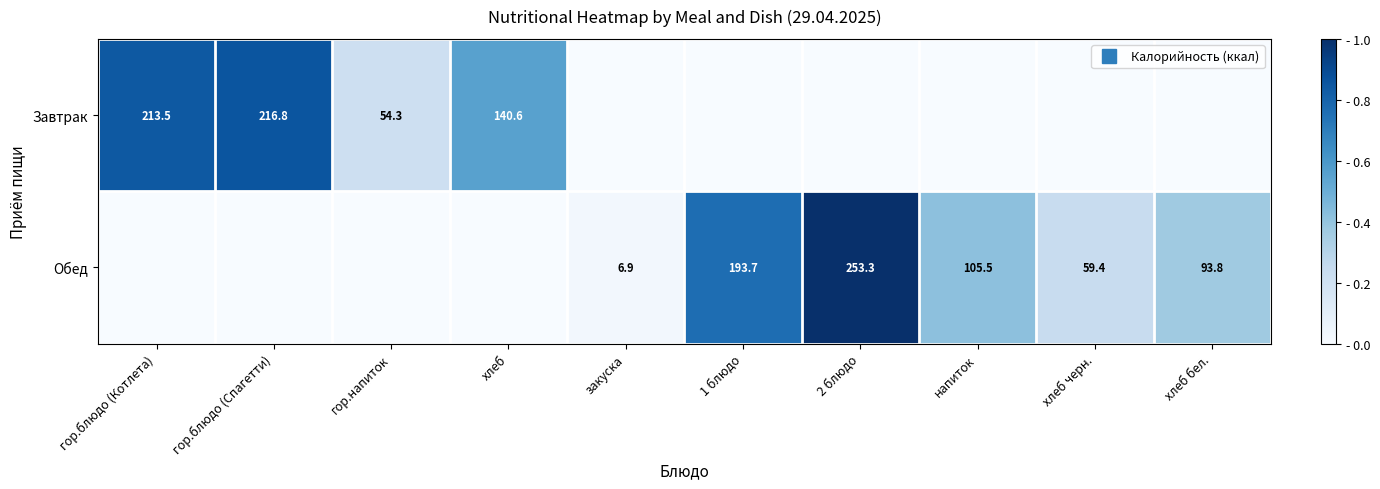

How many values in Обед are above zero?

6